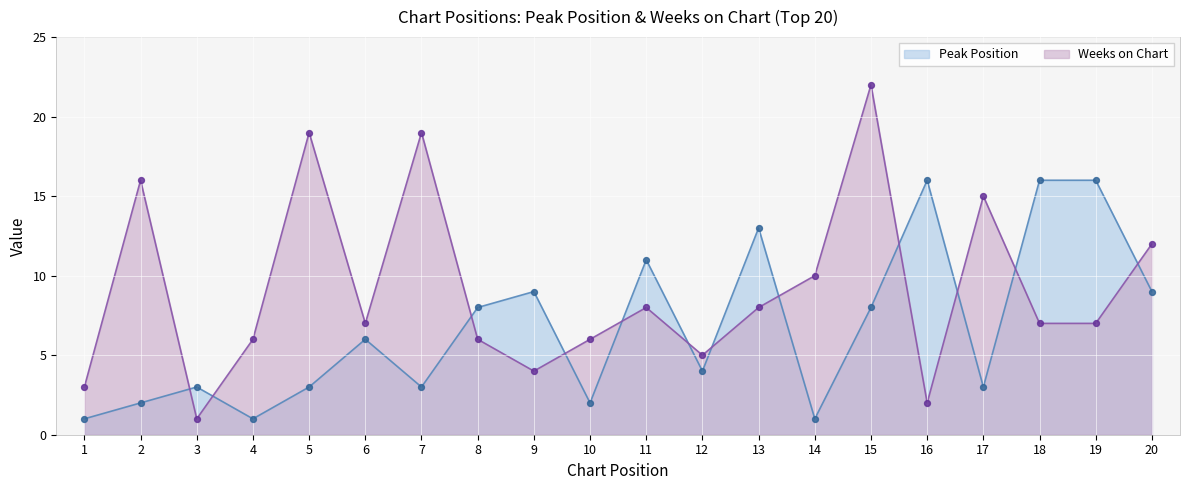

Which series has the largest Y range (max minus min)?

Weeks on Chart